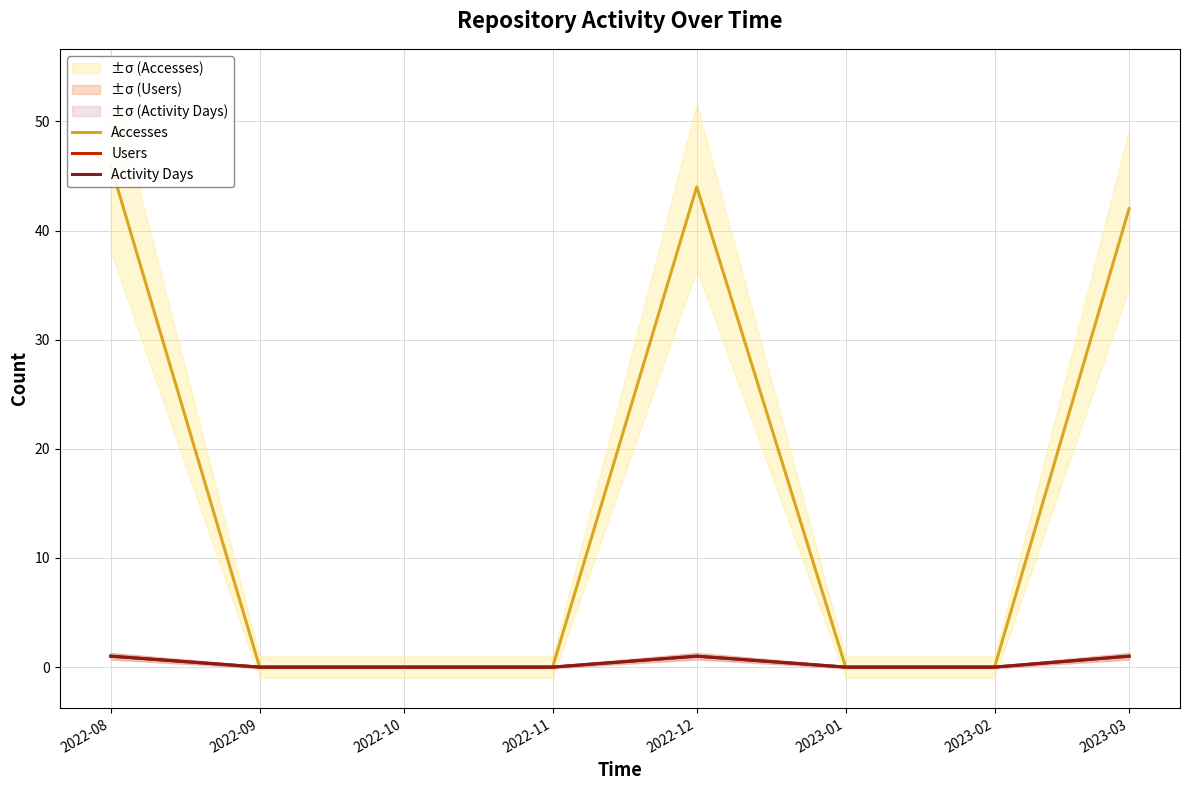

Does the chart display data point markers on the line(s)?

No